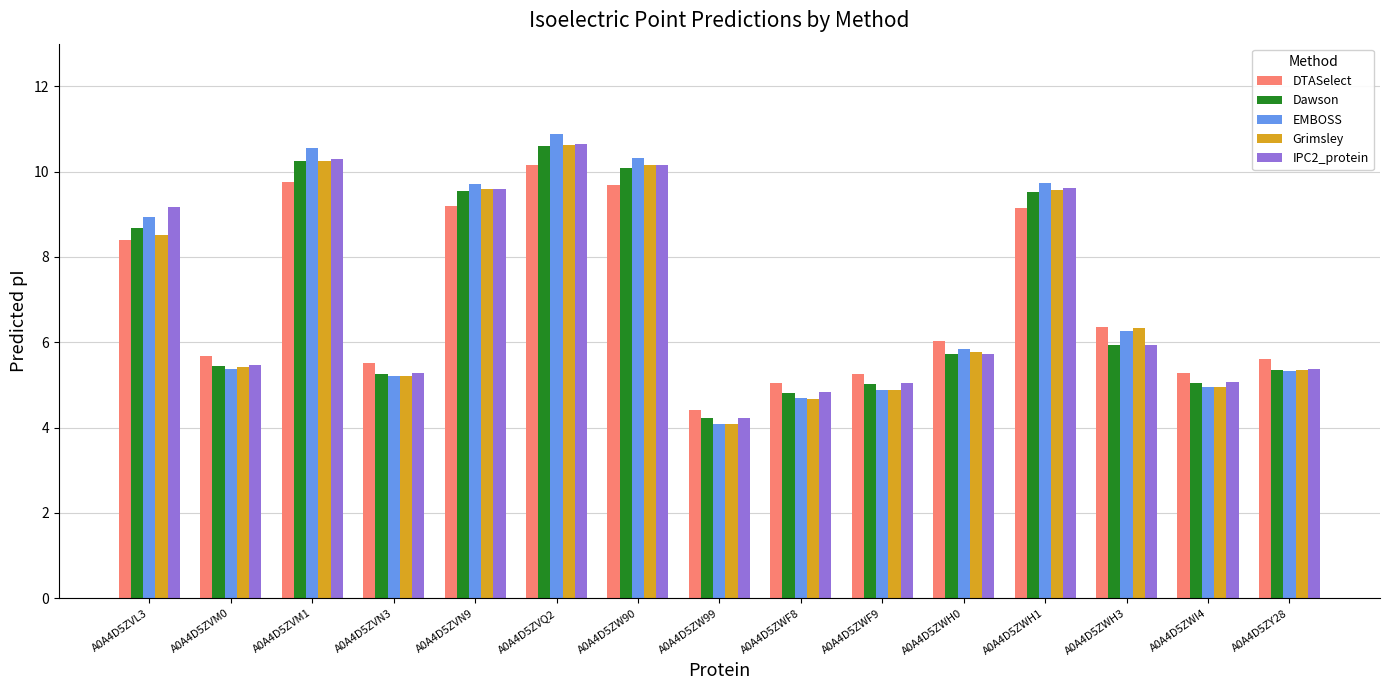

What is the difference between the Grimsley values at A0A4D5ZW99 and A0A4D5ZW90?

6.1